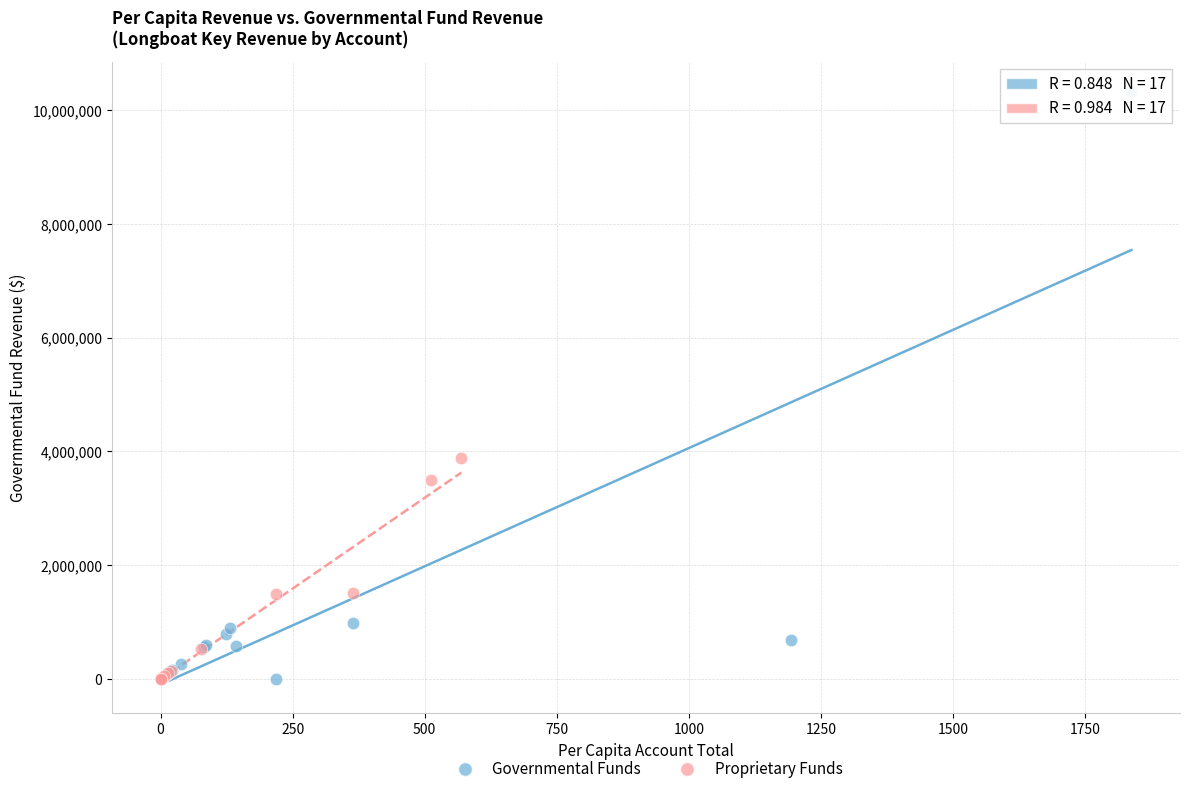

Which series has the widest spread of Y values?

Governmental Funds